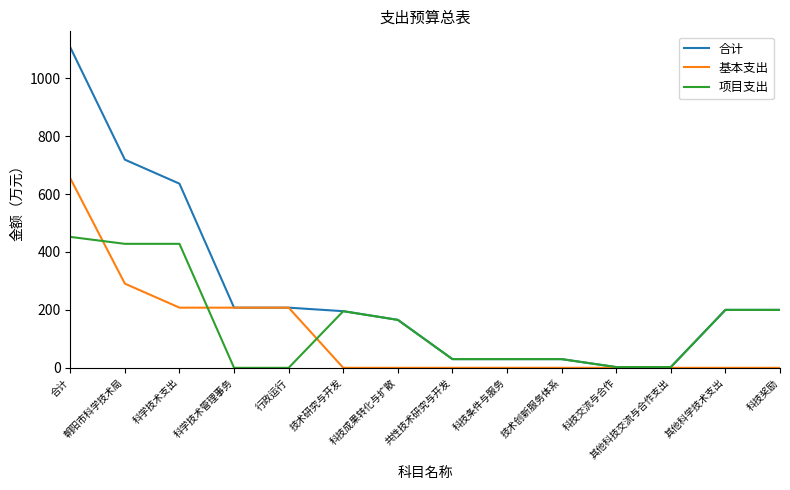

List the series in order of their overall mean, lowest first.

基本支出, 项目支出, 合计